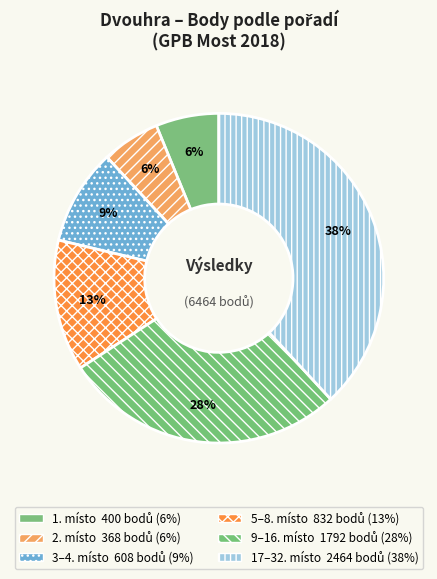

Count the number of slices in the pie.

6